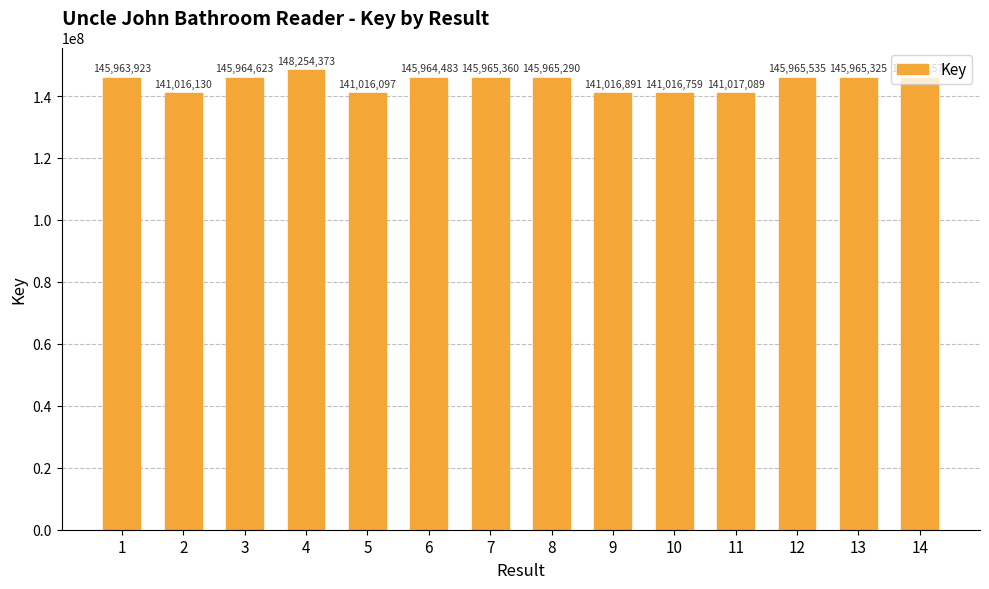

What is the average value?

144361246